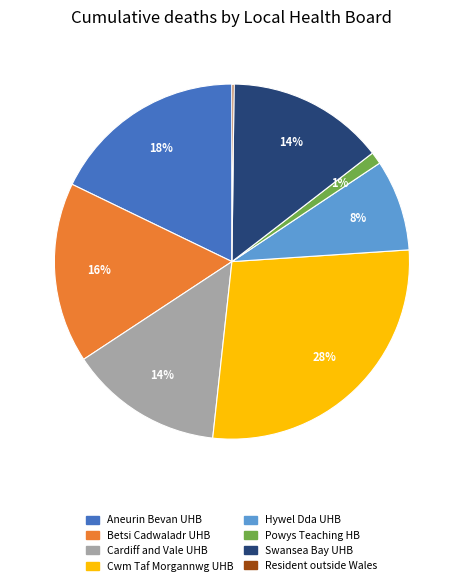

Is there any slice that represents more than half of the pie?

No